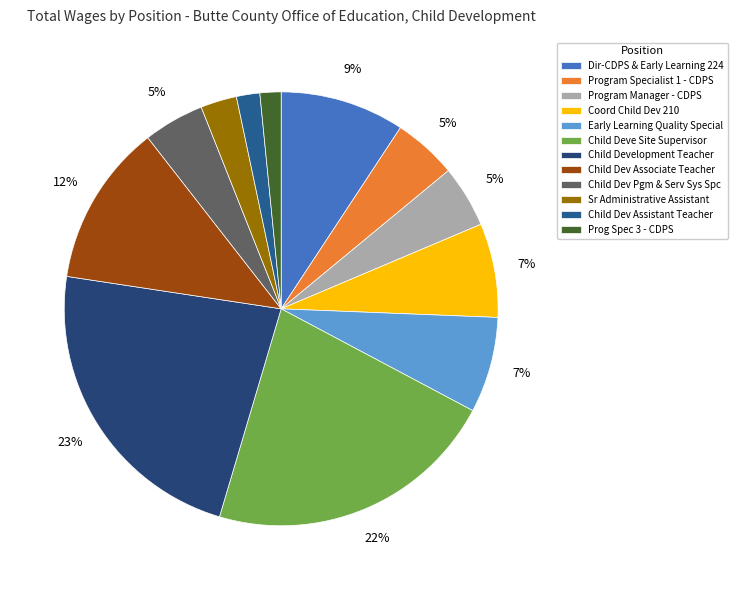

True or false: Coord Child Dev 210 accounts for 22% of the total.

False